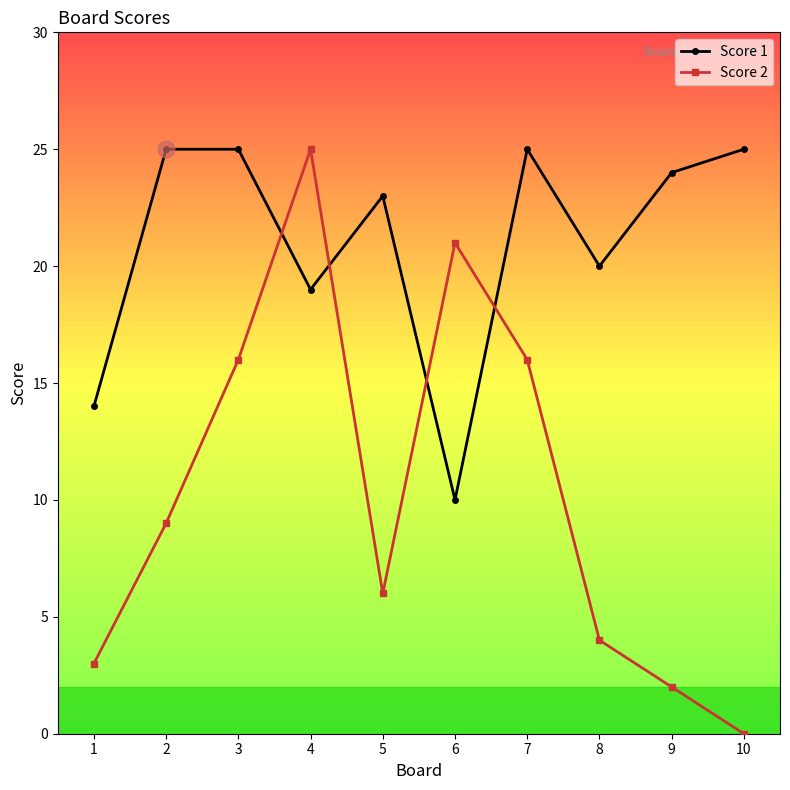

What is the total value across all series at 3?

41